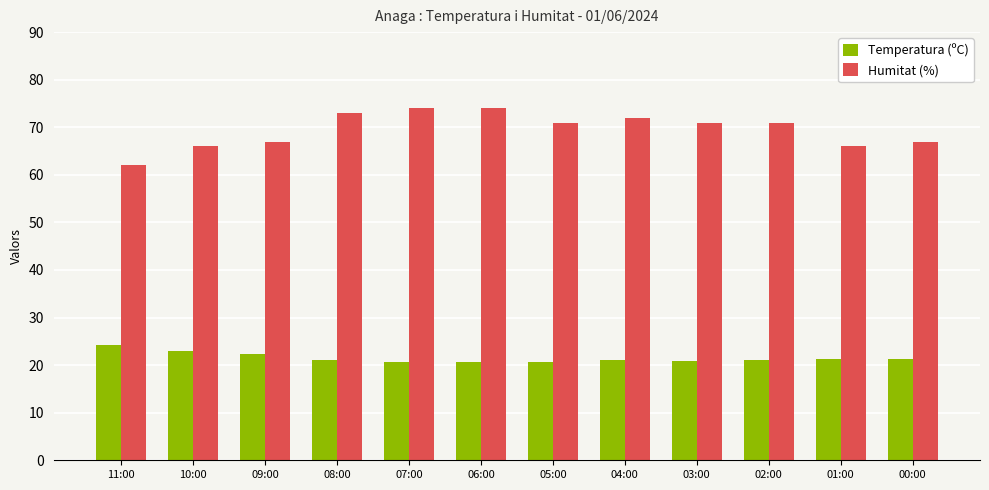

Is it true that Humitat (%) equals 62.0 at 11:00?

True